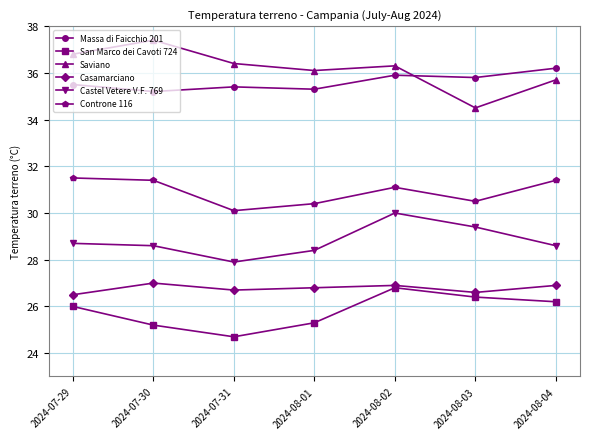

What is the label of the 1st point from the left?

2024-07-29